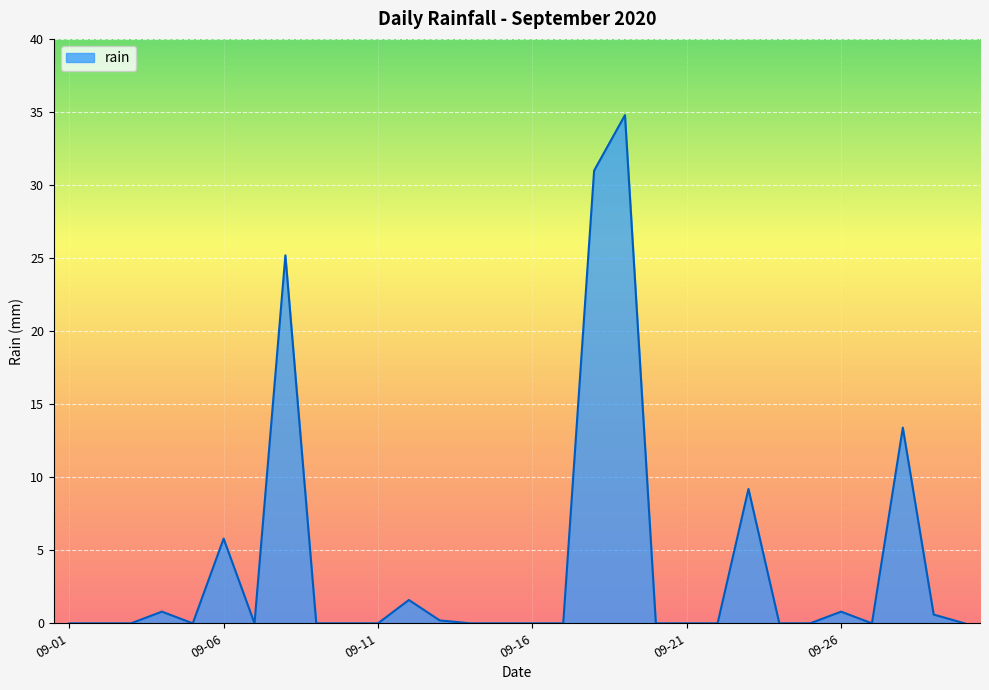

How many series are shown in this chart?

1